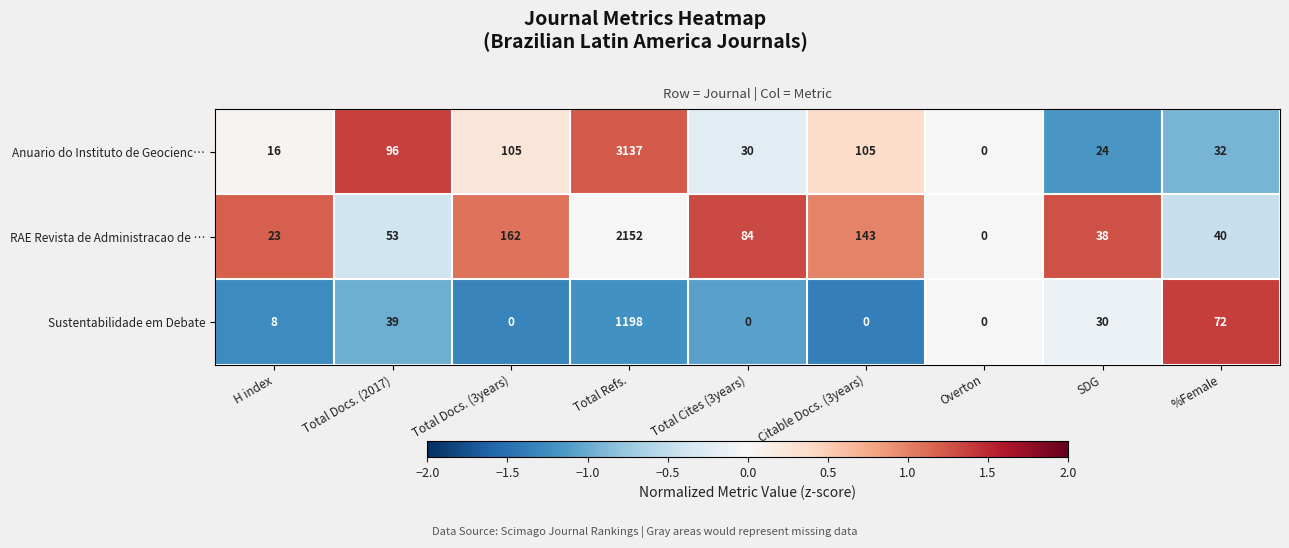

What is the greatest value displayed?

3137